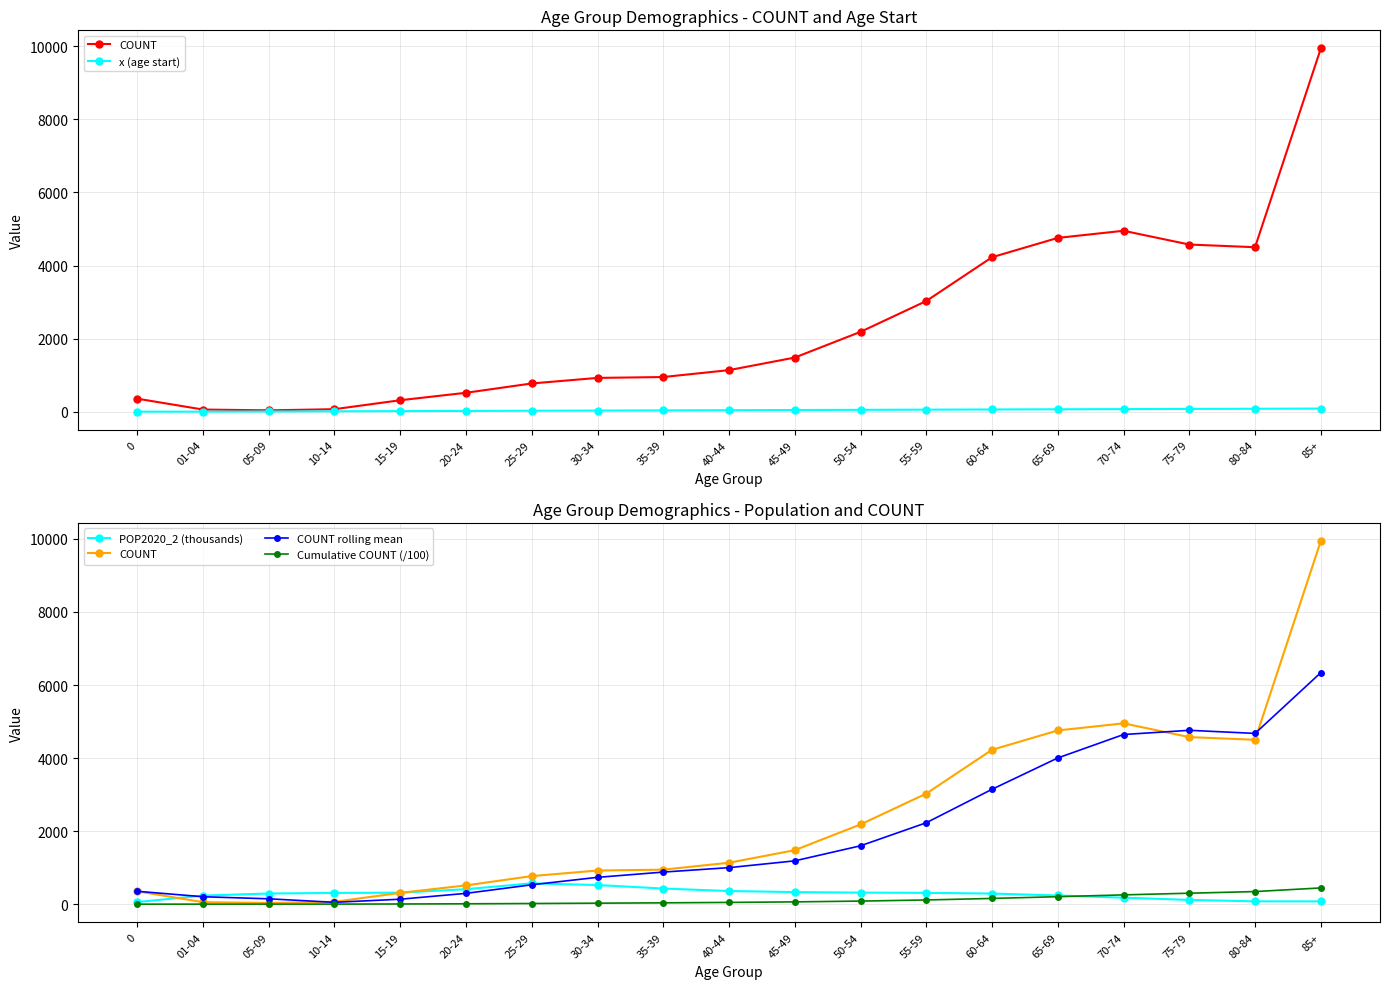

Rank the series at 10-14 from highest to lowest value.

POP2020_2 (thousands), COUNT, COUNT rolling mean, x (age start), Cumulative COUNT (/100)